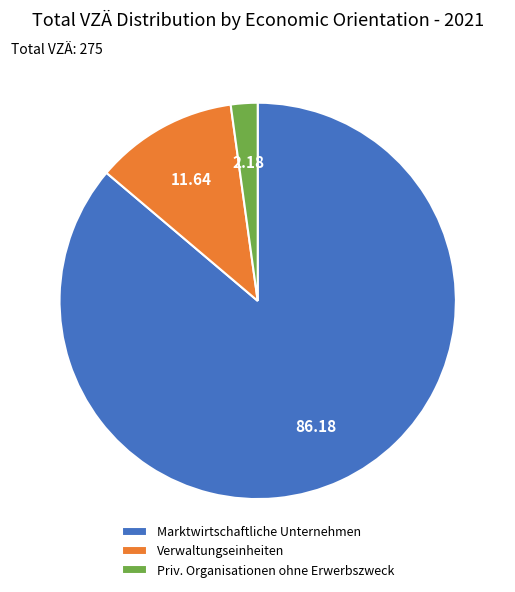

What is the ratio of the value at Marktwirtschaftliche Unternehmen to the value at Verwaltungseinheiten?

7.4